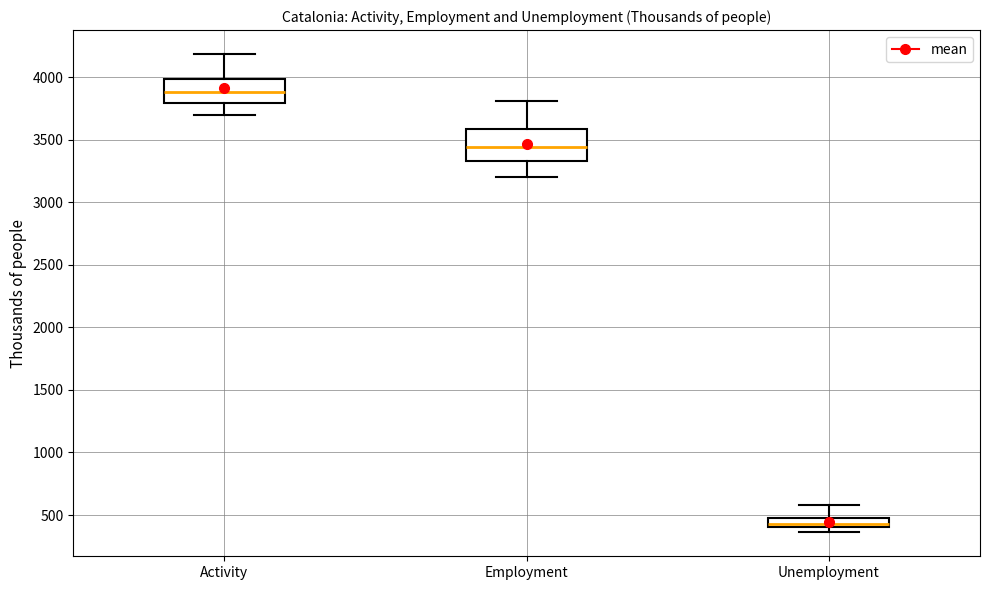

Which box has the highest median line?

Activity